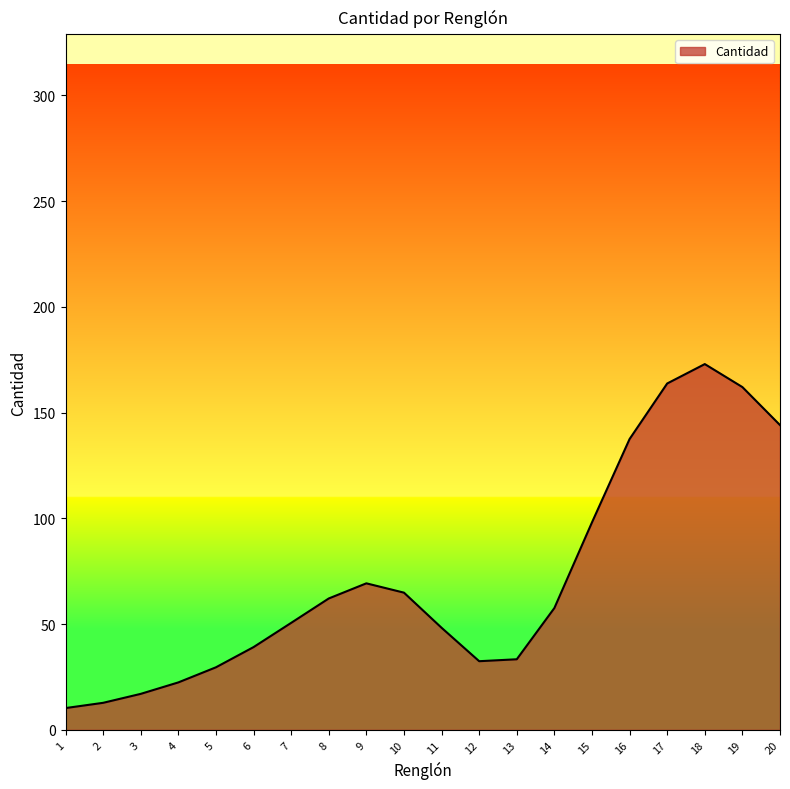

Where is the data nearest to the value 91?

15